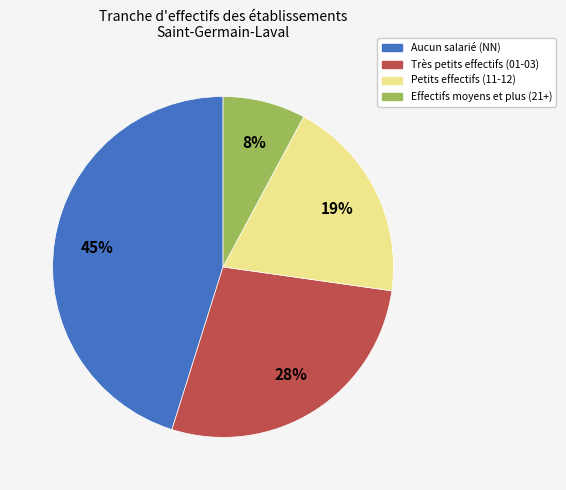

To the nearest percent, what portion does Petits effectifs (11-12) represent?

19%